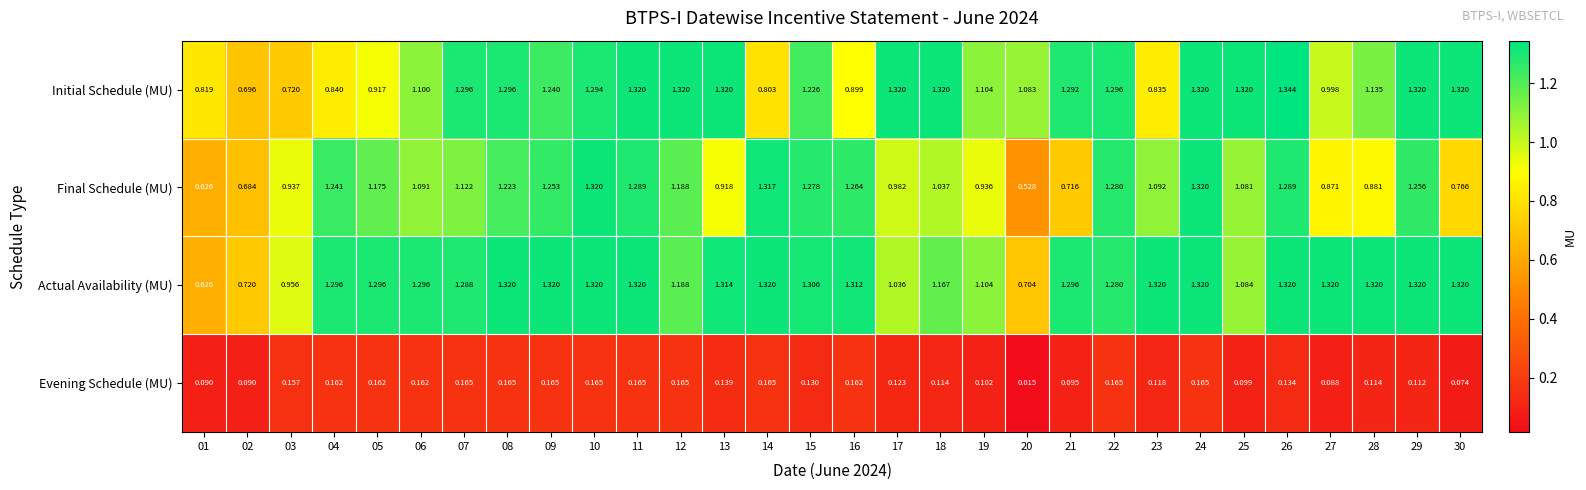

How many data points in Initial Schedule (MU) are above 1?

21